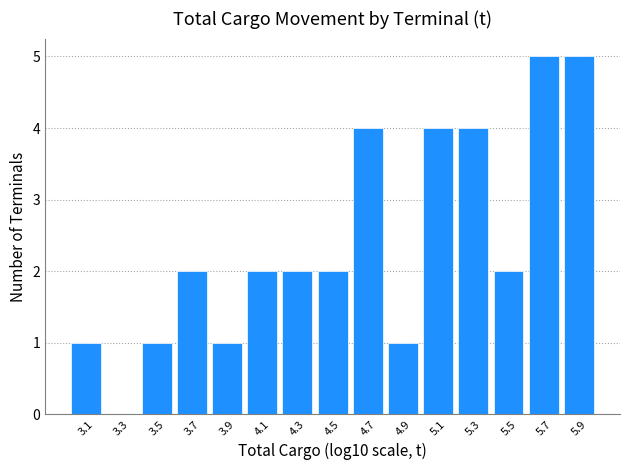

What is the height of the bar covering 4.58 to 4.78 on the x-axis? Neither the bar edges nor the heights are printed on the chart, so give them approximately, as read against the axes.

4